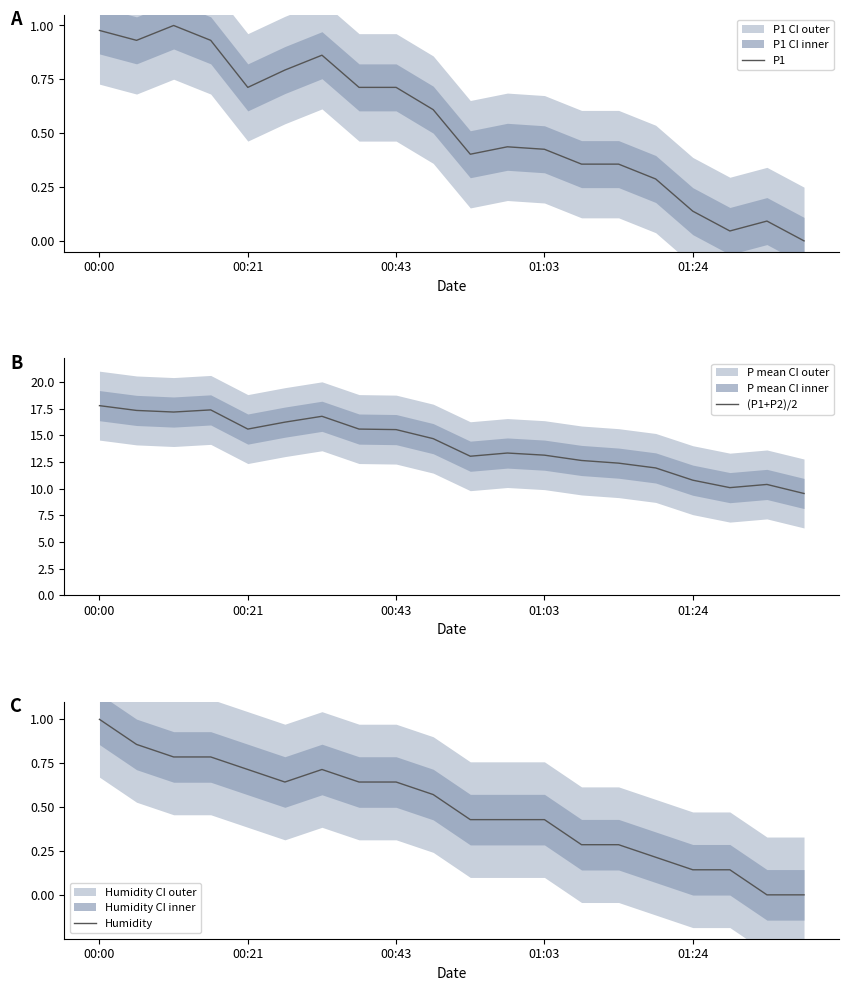

At which label is (P1+P2)/2 closest to 13?

10